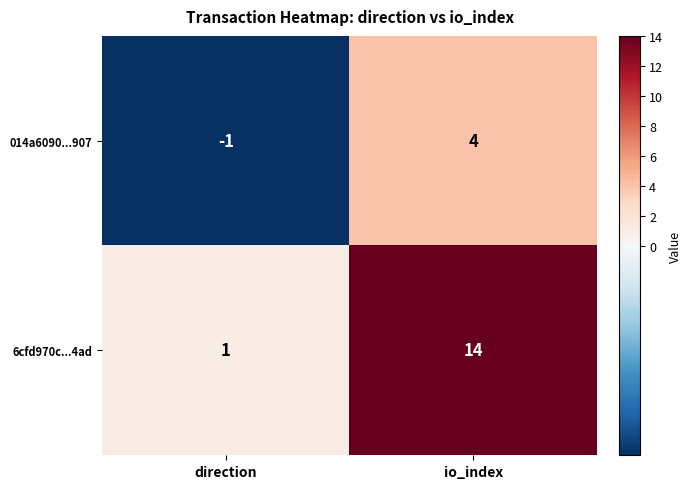

Between direction and io_index, which series saw the biggest shift?

6cfd970c...4ad